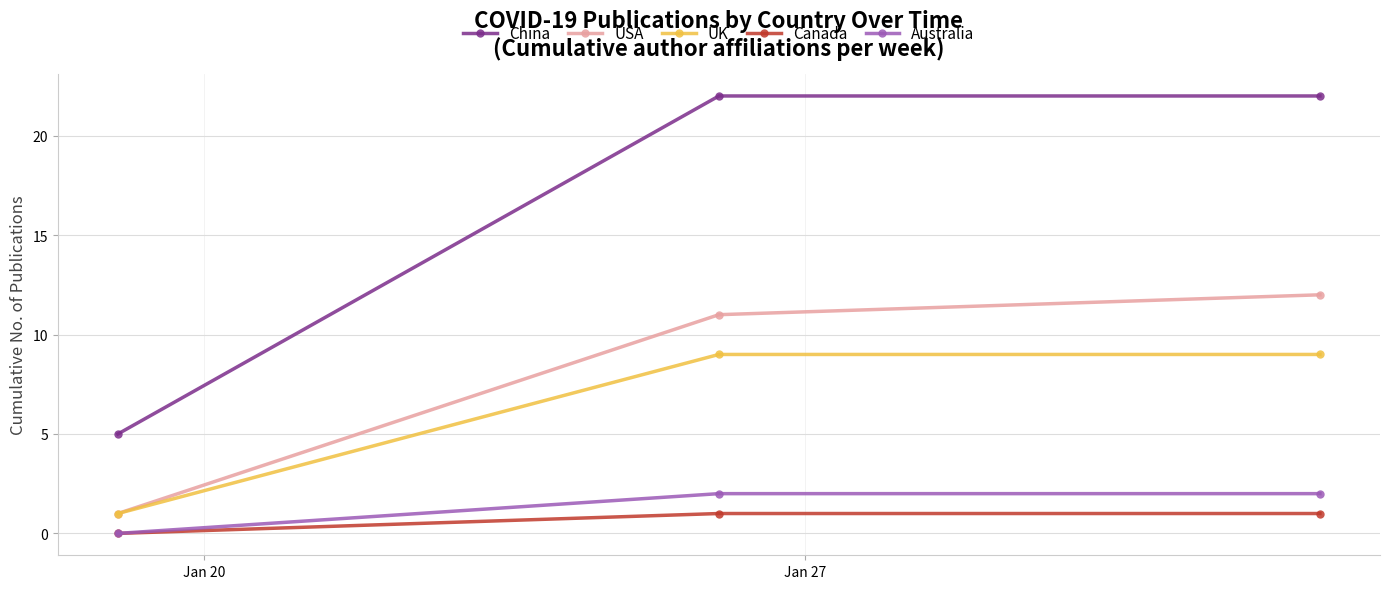

List the series in order of their peak value, lowest first.

Canada, Australia, UK, USA, China